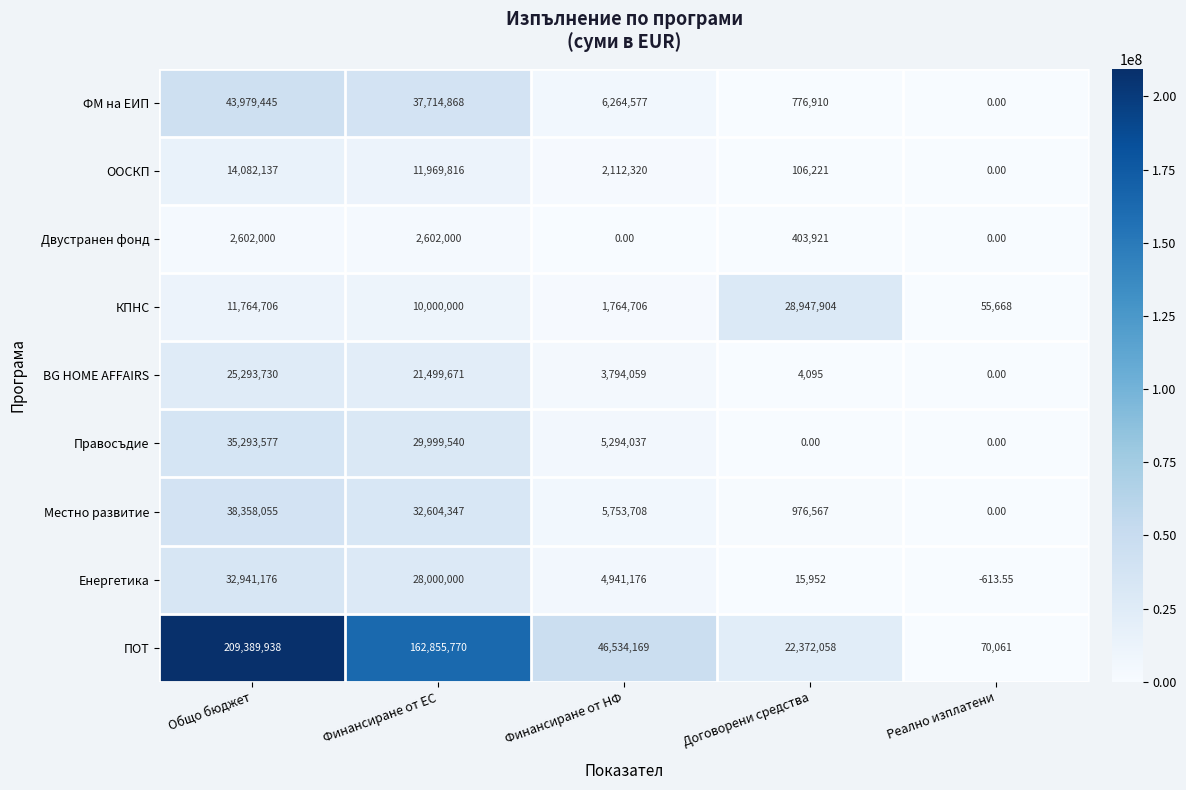

Which category has the lowest value in the ПОТ series?

Реално изплатени